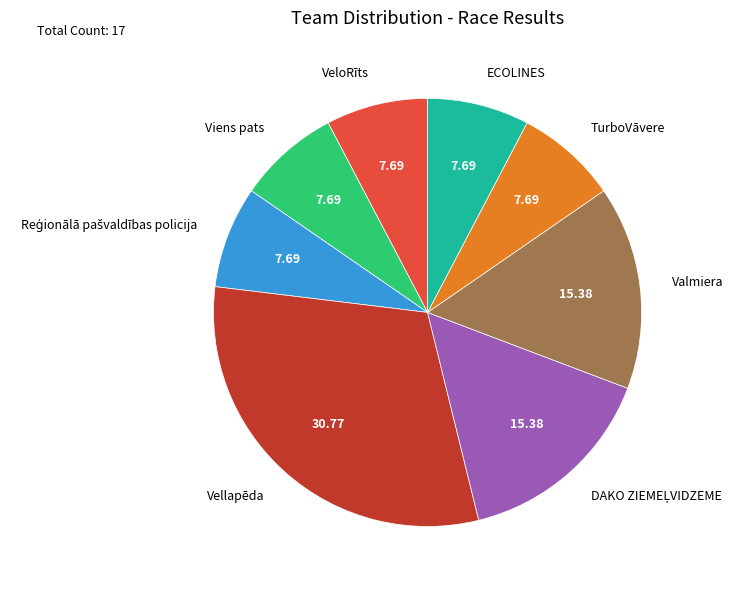

Between VeloRīts and Valmiera, which is larger?

Valmiera